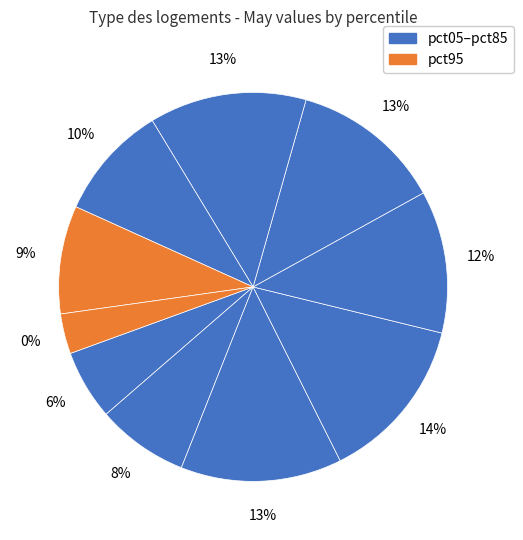

Which category has the smallest portion of the pie?

pct95